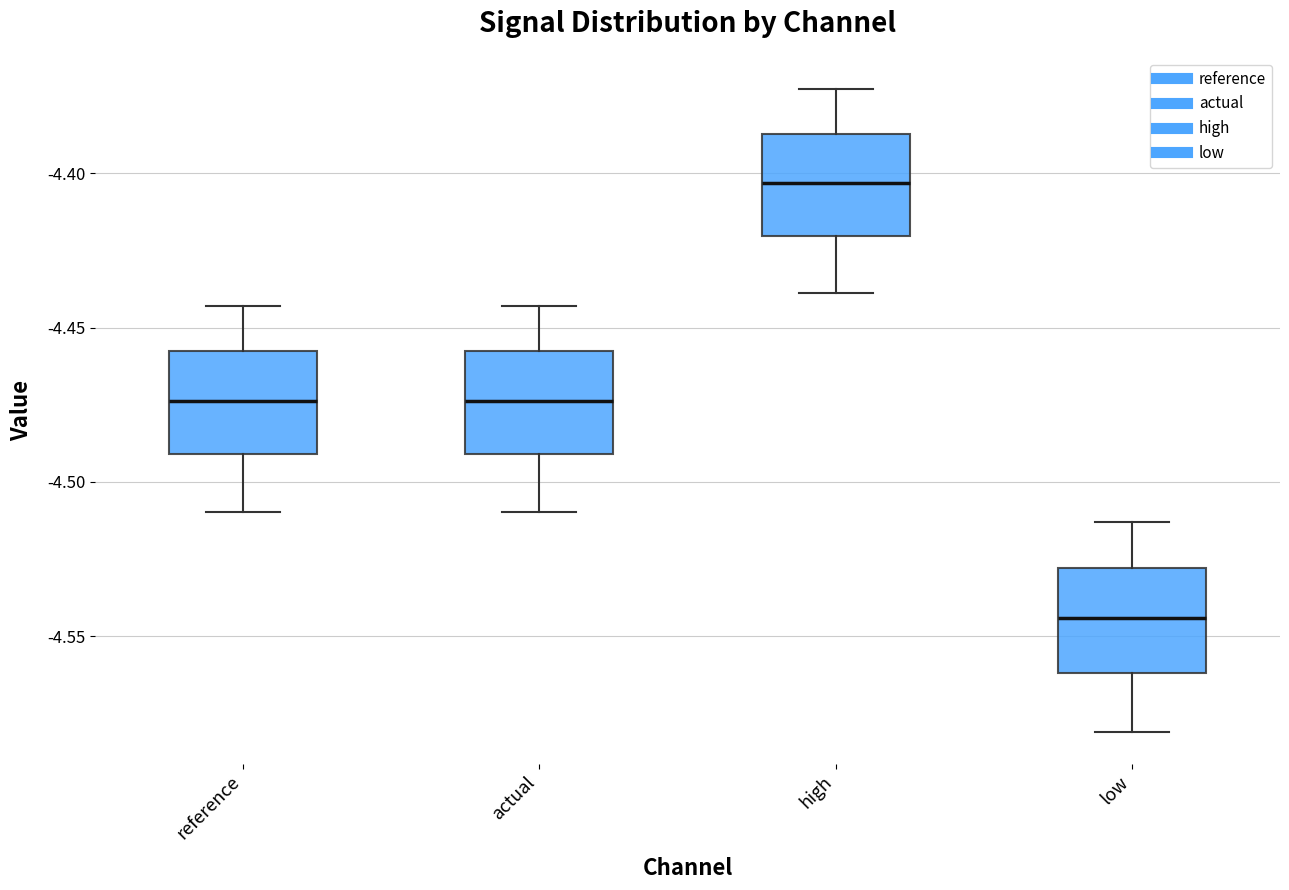

Where is the lower edge of the box for actual on the y-axis? The values are not printed on the chart, so give them approximately, as read against the axis.

-4.490